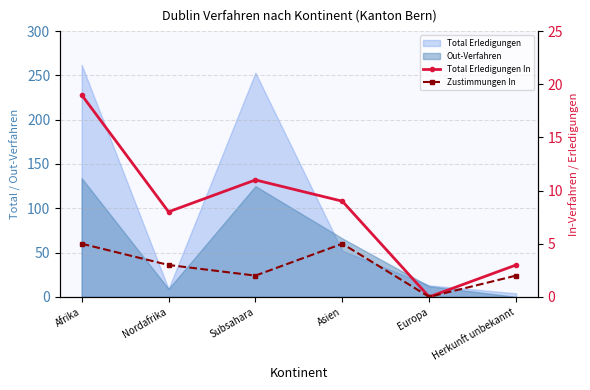

How many interior local peaks does the Total Erledigungen In series have?

1